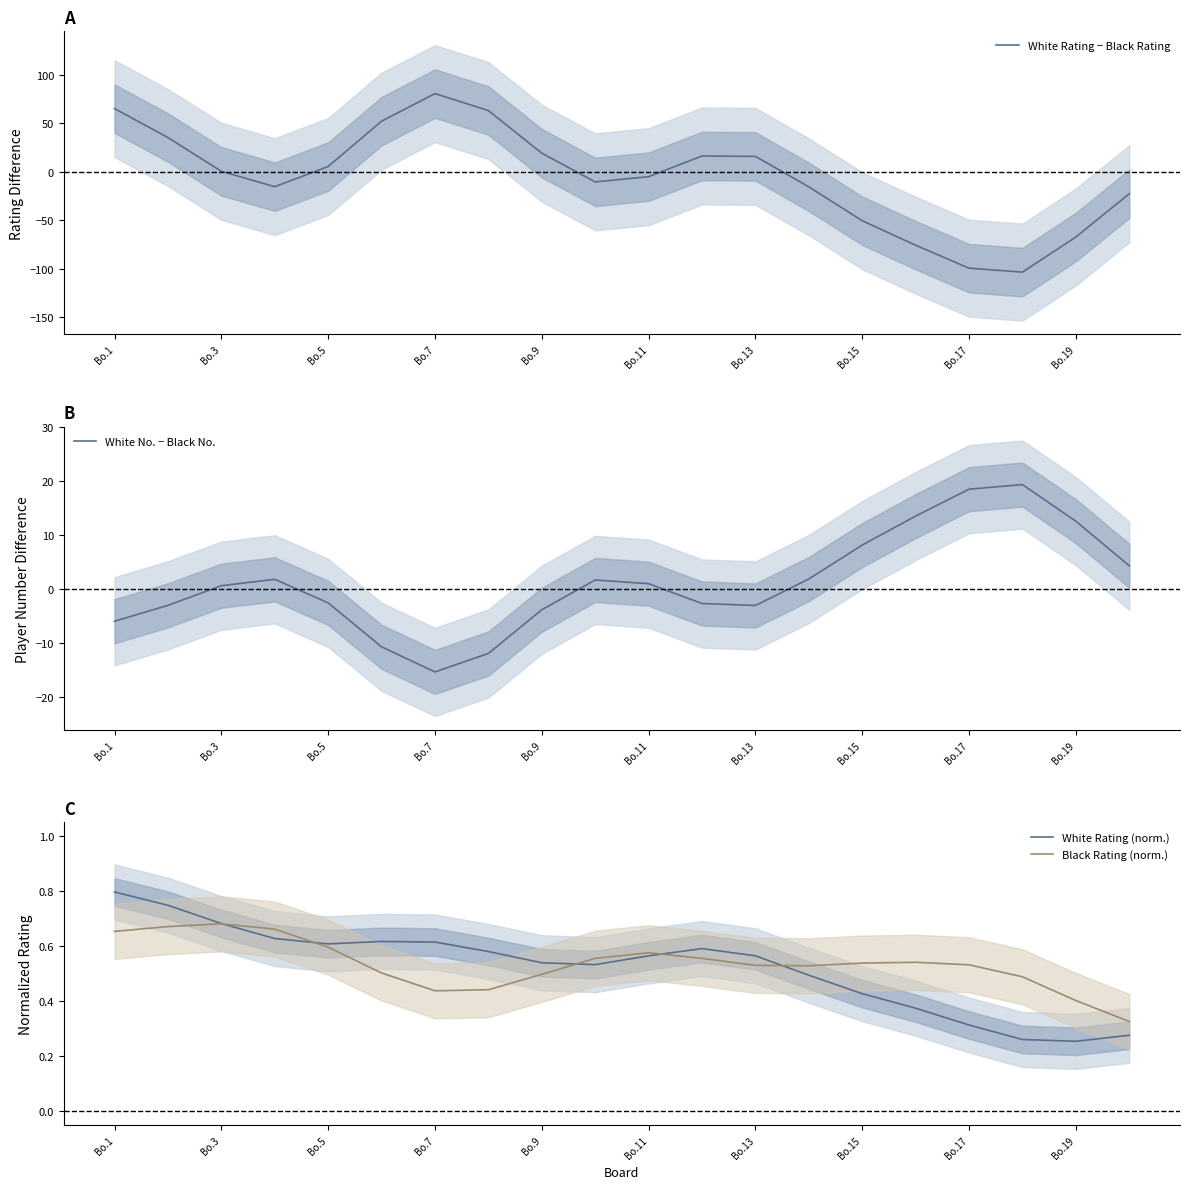

What are all the series names shown in the legend?

White Rating − Black Rating, White No. − Black No., White Rating (norm.), Black Rating (norm.)